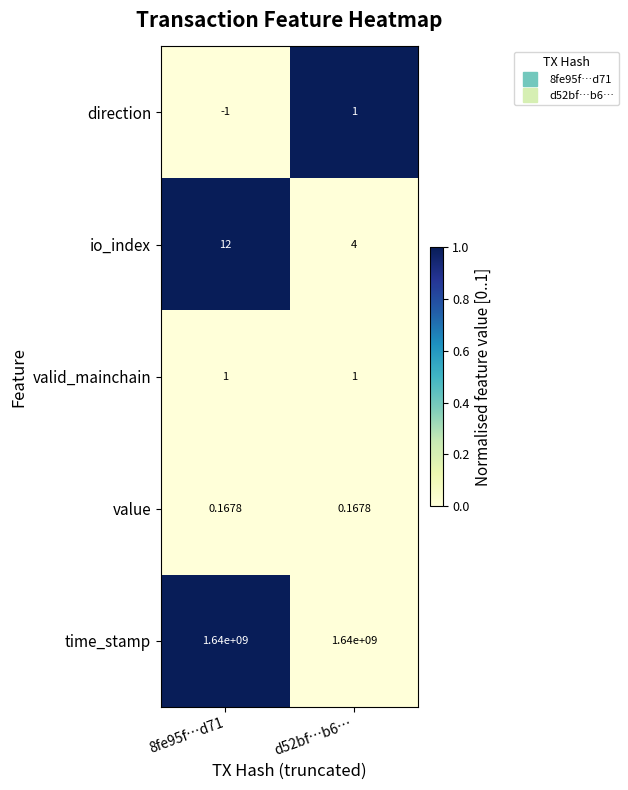

What is the spread (max minus min) of values at d52bf…b6…?

1639999999.8